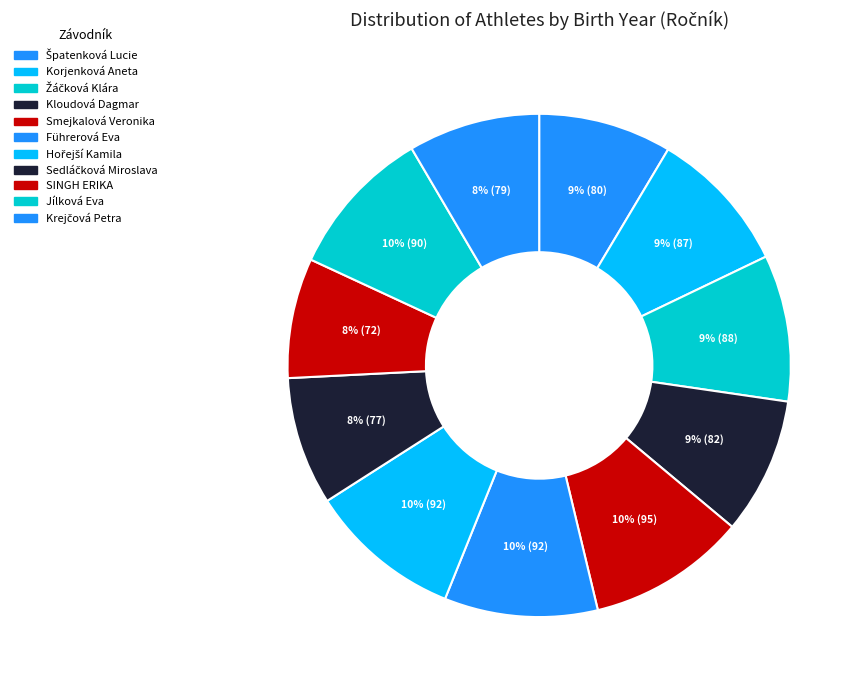

Between Korjenková Aneta and Führerová Eva, which is larger?

Führerová Eva